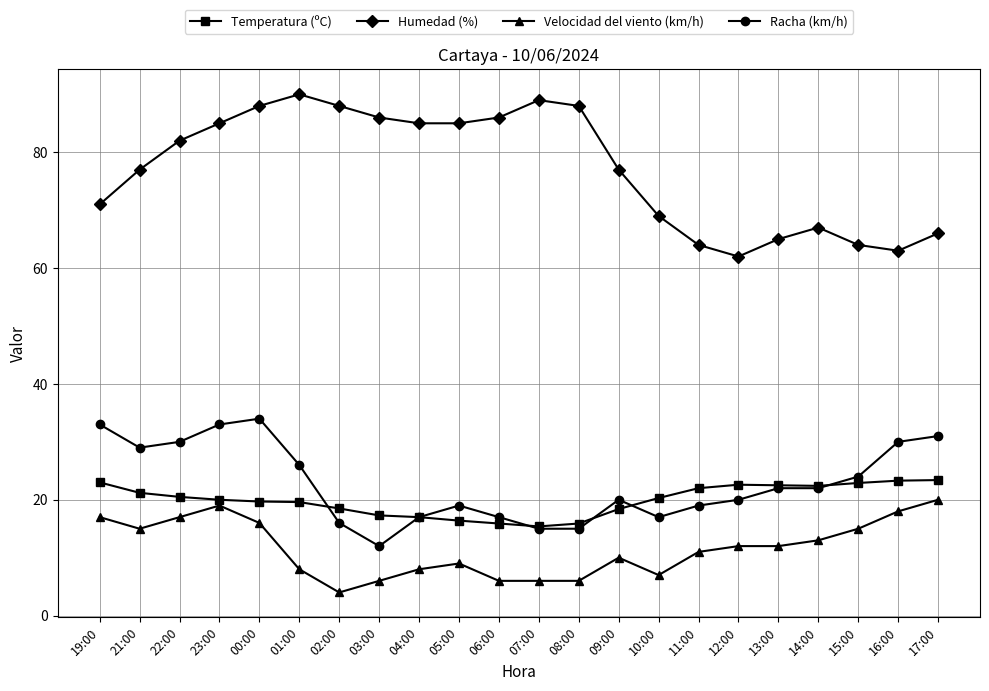

Which series has the widest spread of values?

Humedad (%)